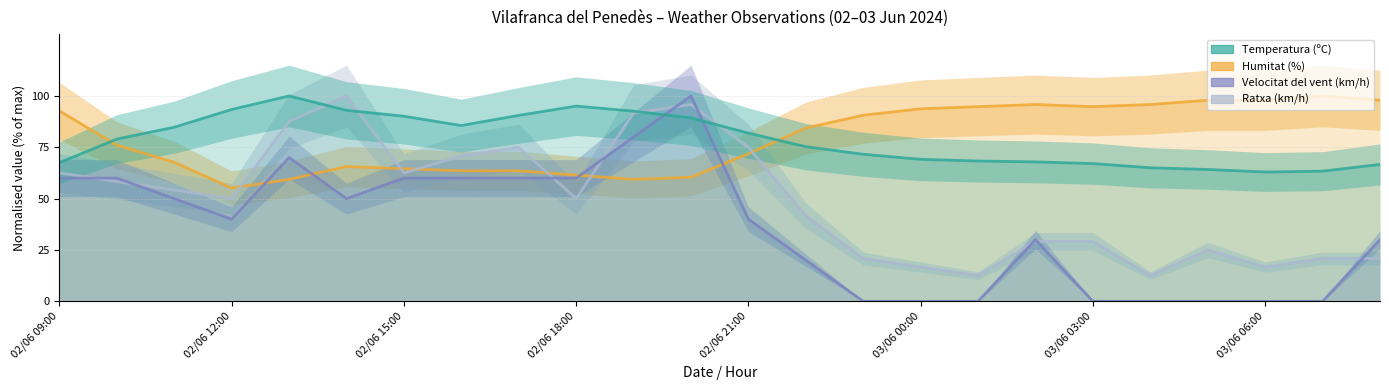

The Ratxa (km/h) series shows 5.2 at 22. True or false?

False